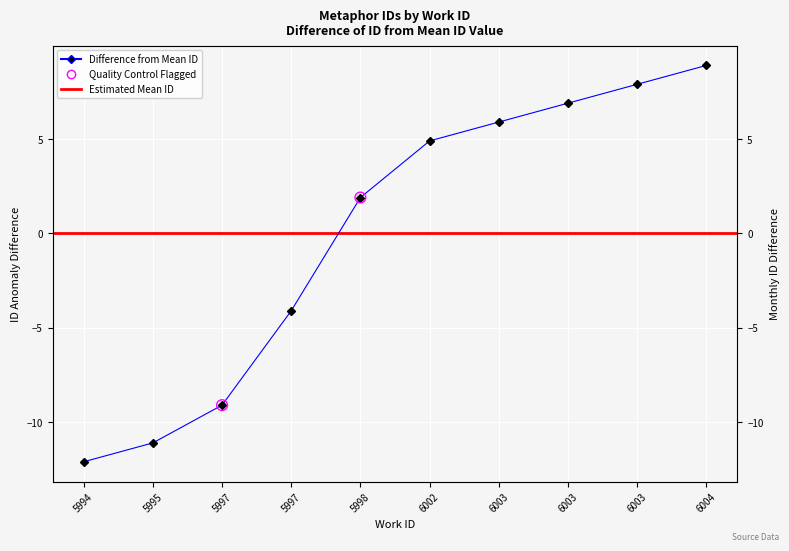

What is the change in value from 5997 to 6003?

+10.0